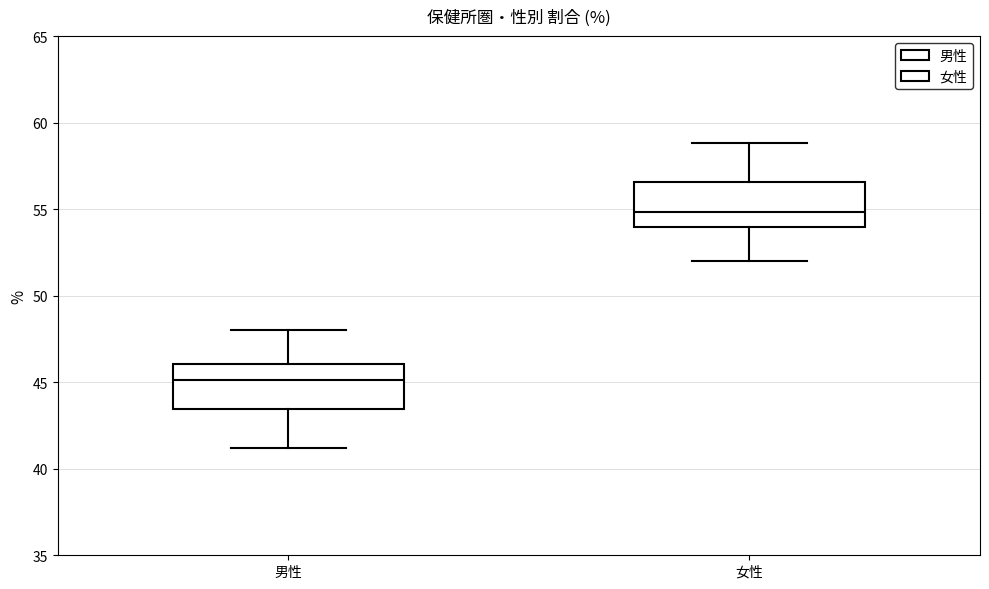

Where is the lower edge of the box for 男性 on the y-axis? The values are not printed on the chart, so give them approximately, as read against the axis.

43.5